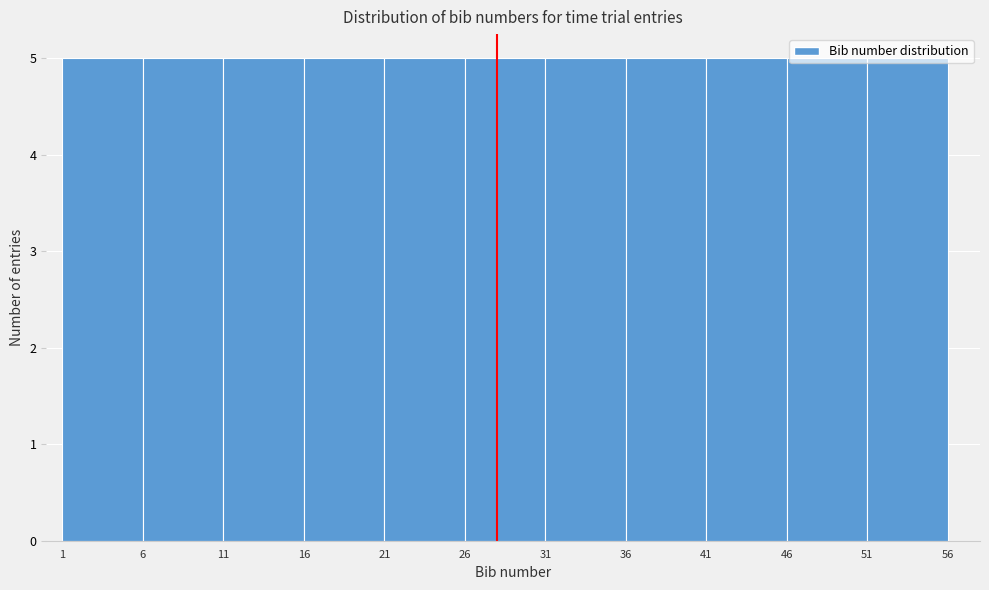

Reading left to right, transcribe this chart: for each bar, give the range it covers on the x-axis and its height. The values are not printed on the chart, so give them approximately, as read against the axis.

1 to 6: 5
6 to 11: 5
11 to 16: 5
16 to 21: 5
21 to 26: 5
26 to 31: 5
31 to 36: 5
36 to 41: 5
41 to 46: 5
46 to 51: 5
51 to 56: 5